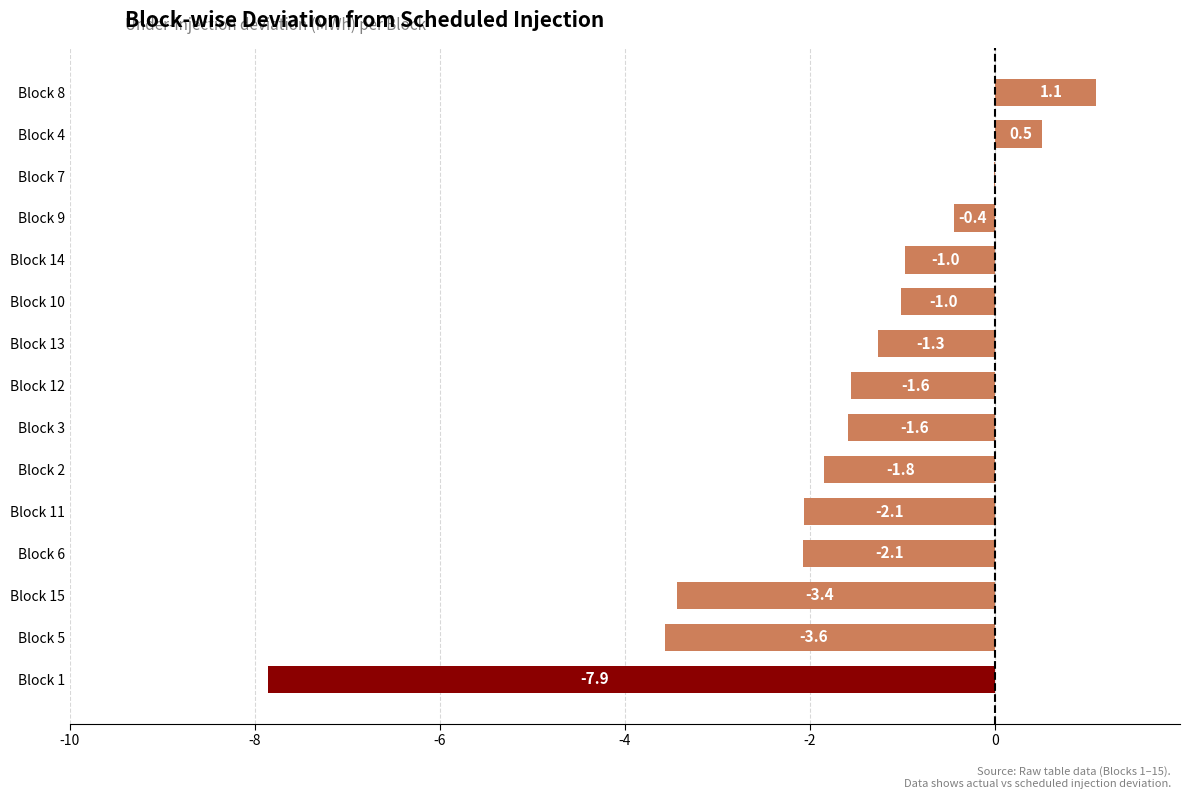

Where is the data nearest to the value -3?

Block 15